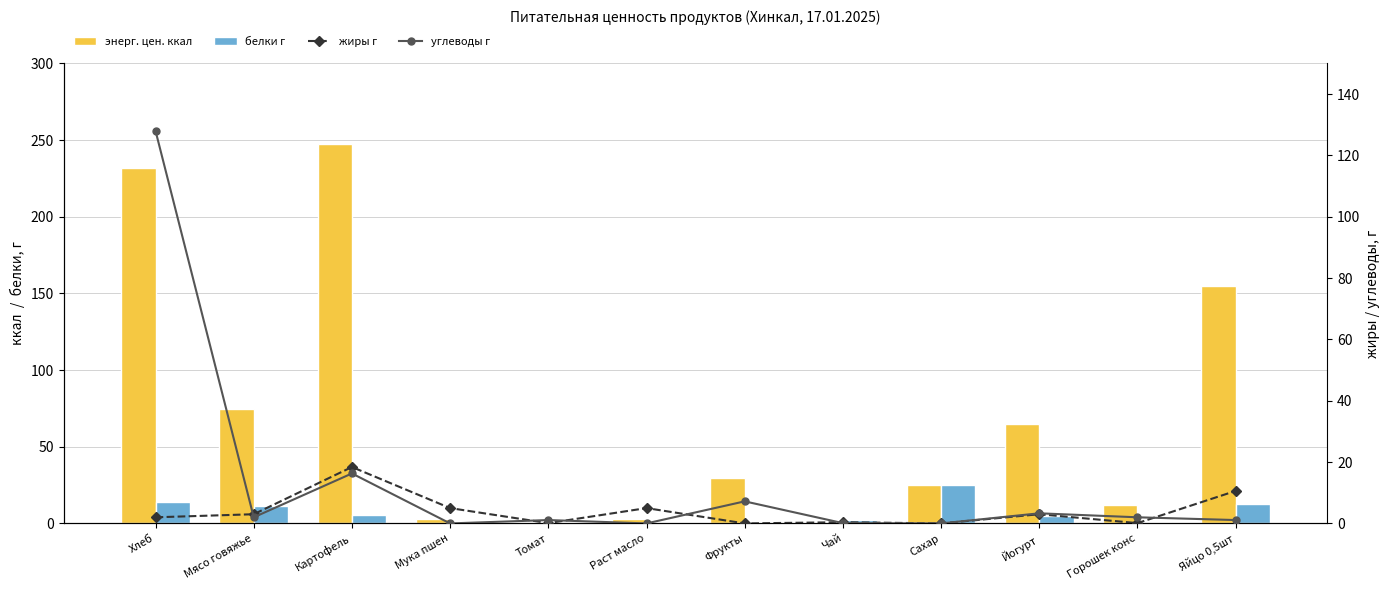

What is the approximate value of энерг. цен. ккал at Йогурт?

64.6